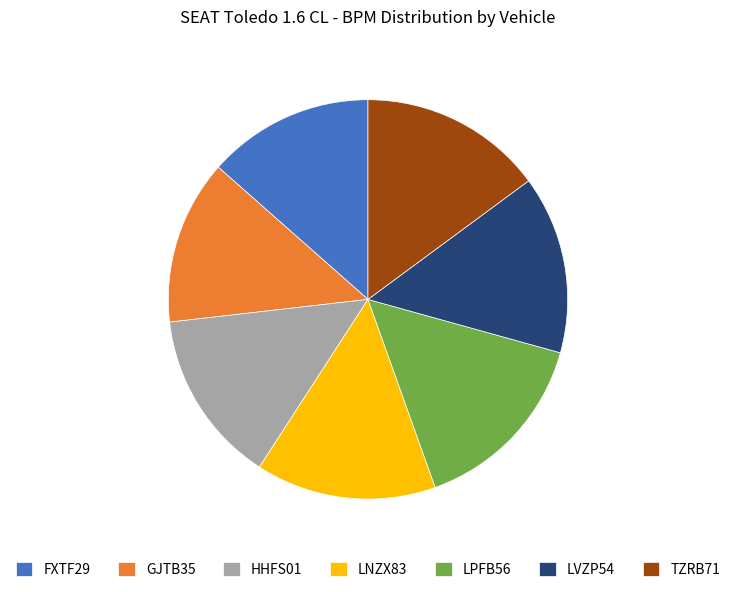

Is it true that GJTB35 is 13% of the pie?

True